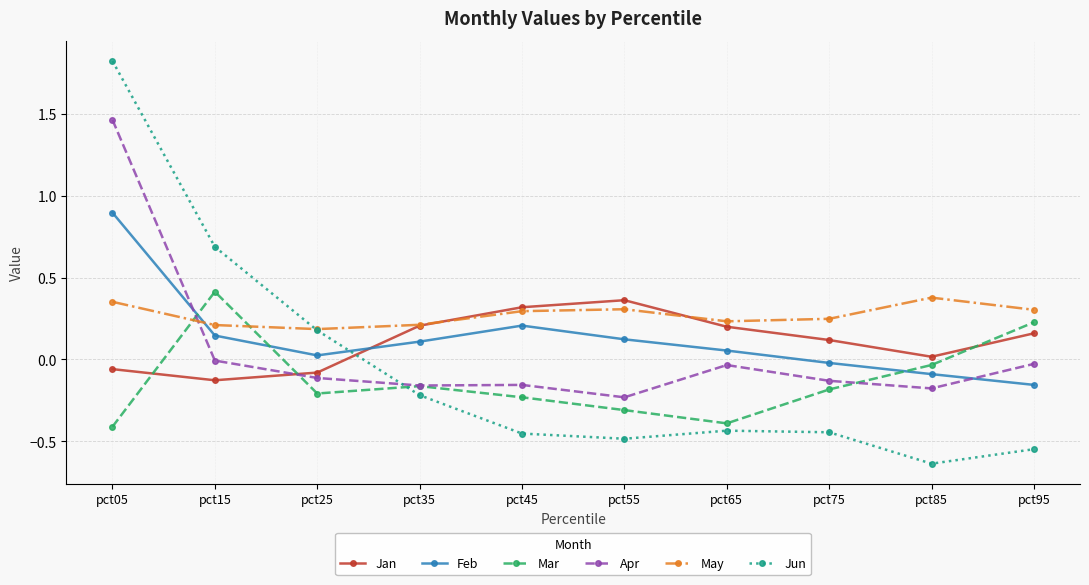

Which category has the lowest value across all series?

pct85